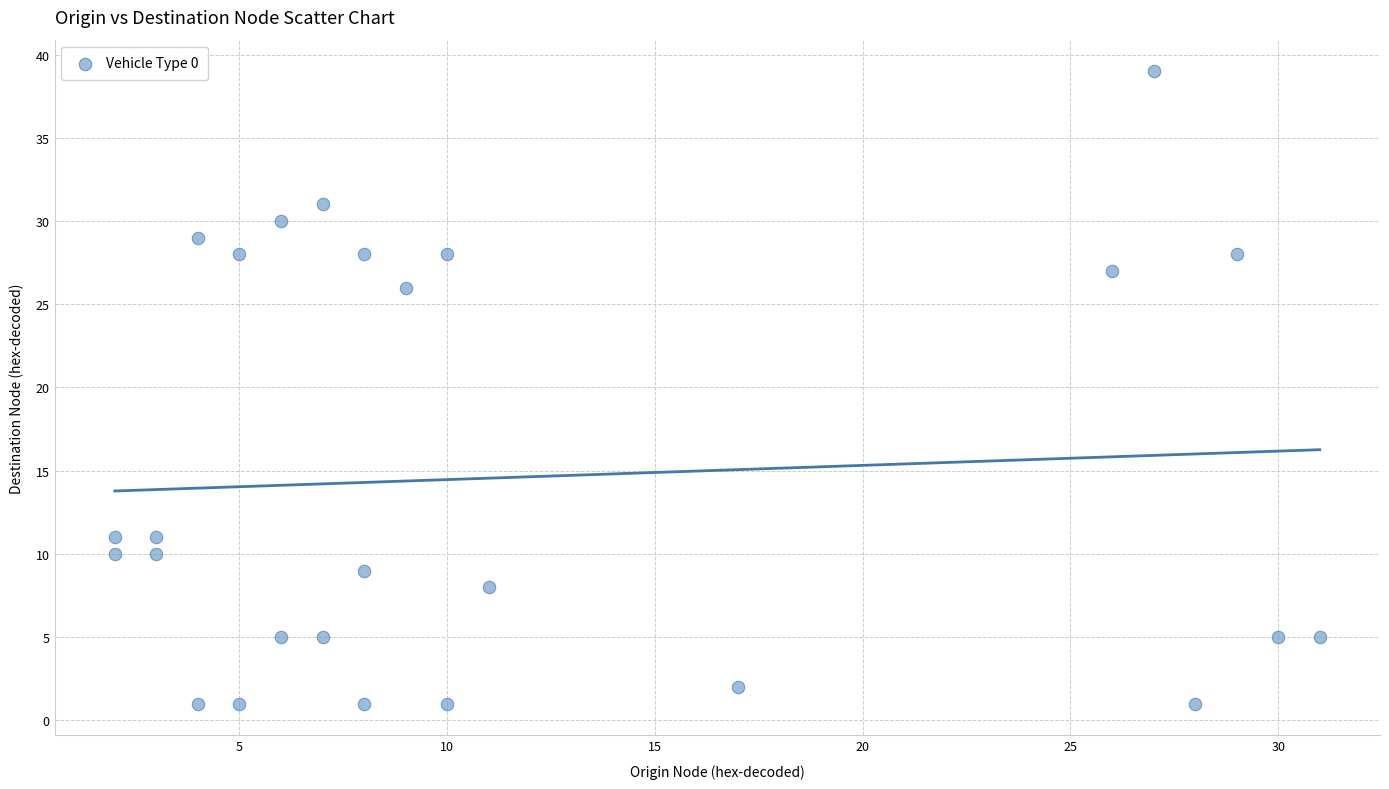

What Y value in the scatter plot is closest to 20?

26